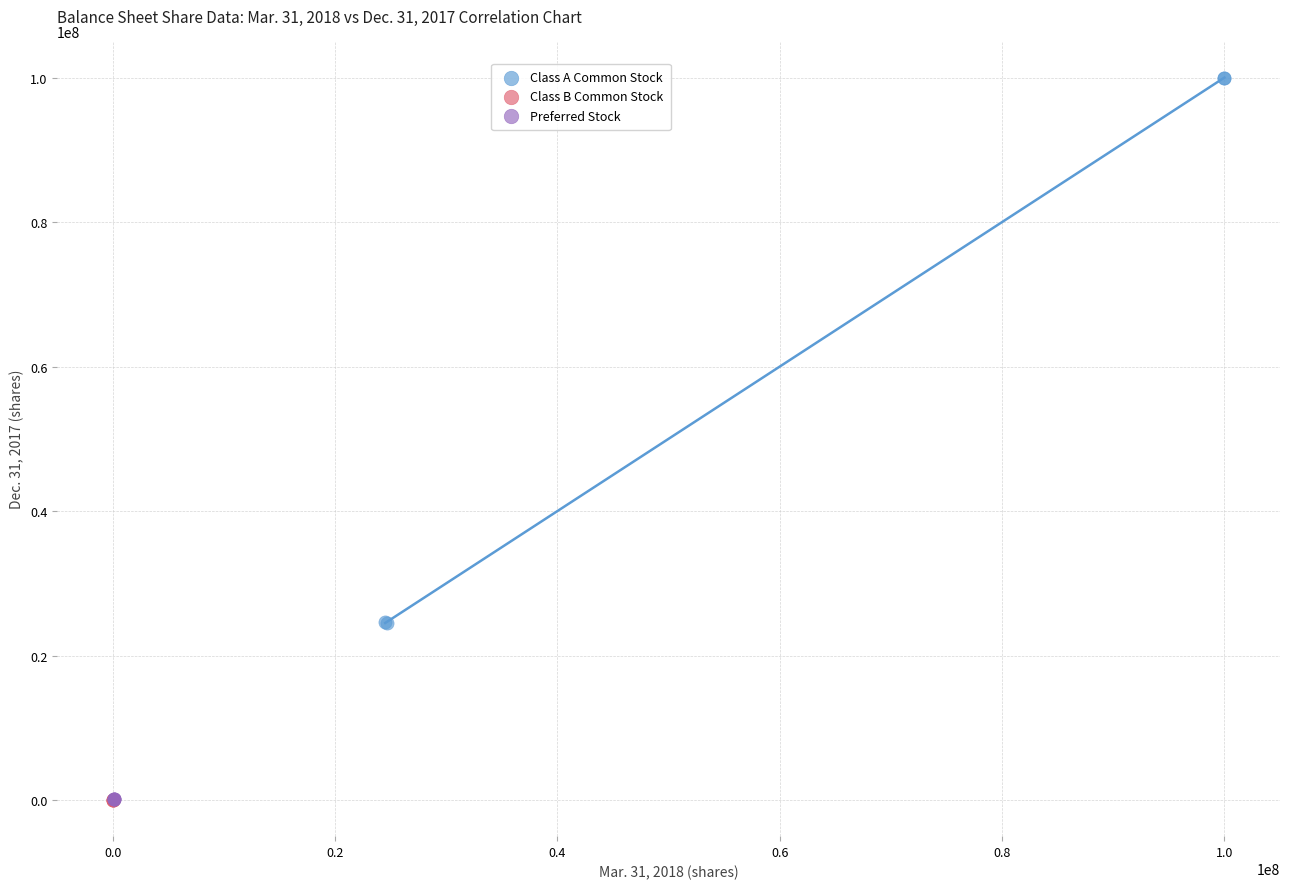

Which series reaches the maximum Y coordinate?

Class A Common Stock